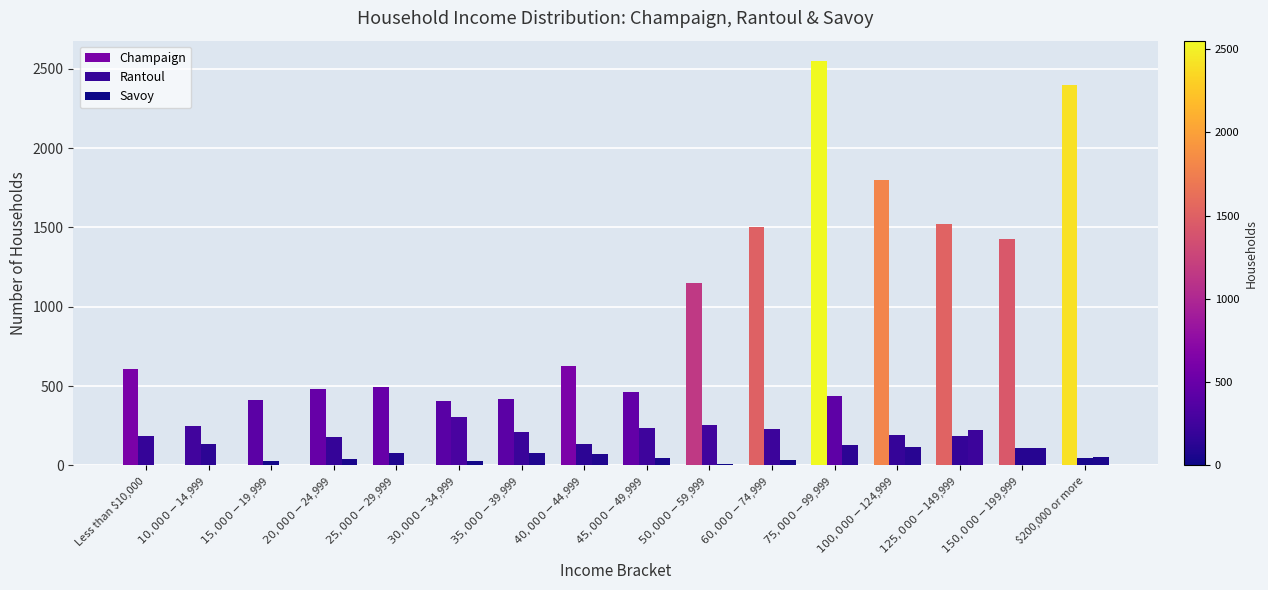

Is the value of Savoy at $15,000-$19,999 greater than the value of Rantoul at $60,000-$74,999?

No